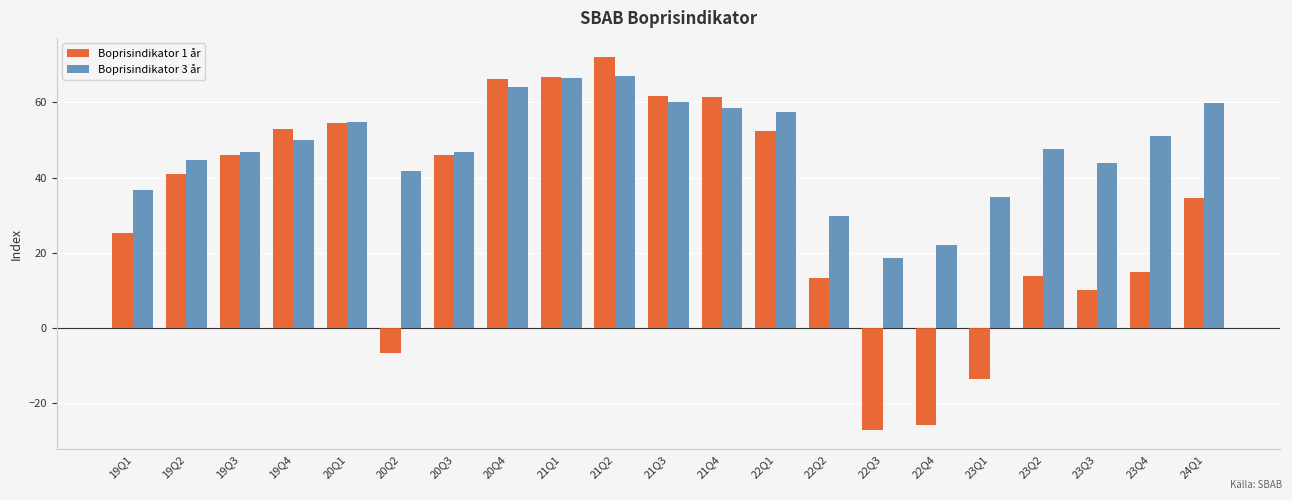

At which label is Boprisindikator 1 år closest to 22?

19Q1